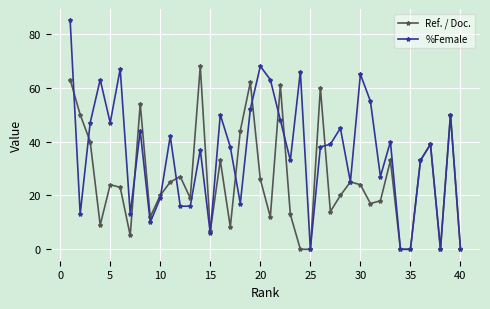

List the series in order of their peak value, highest first.

%Female, Ref. / Doc.